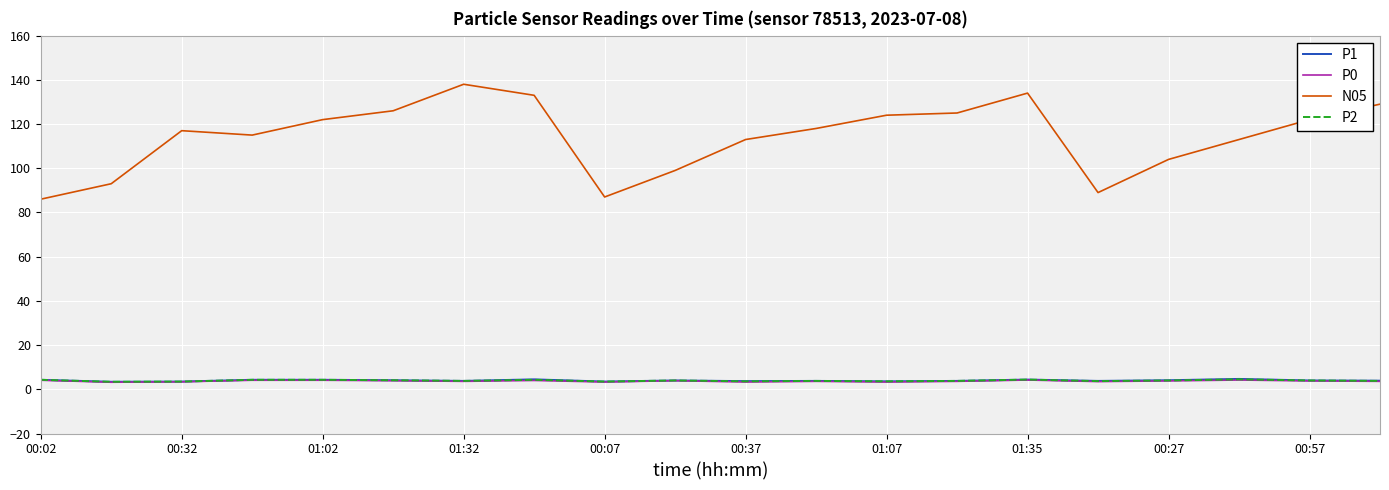

True or false: P1 has more than 0 interior local peaks.

True